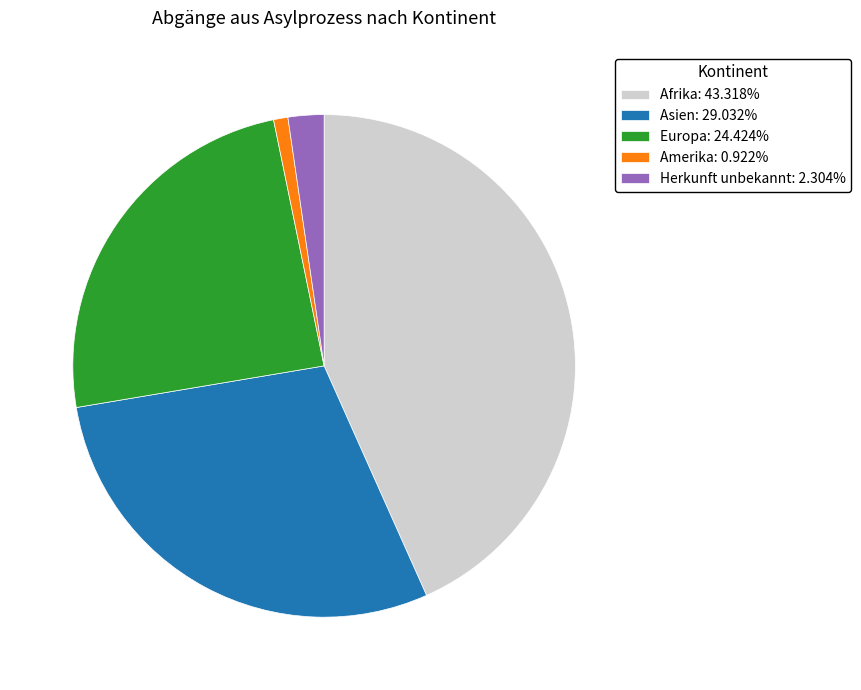

Combined, do Herkunft unbekannt: 2.304% and Europa: 24.424% account for over 50%?

No